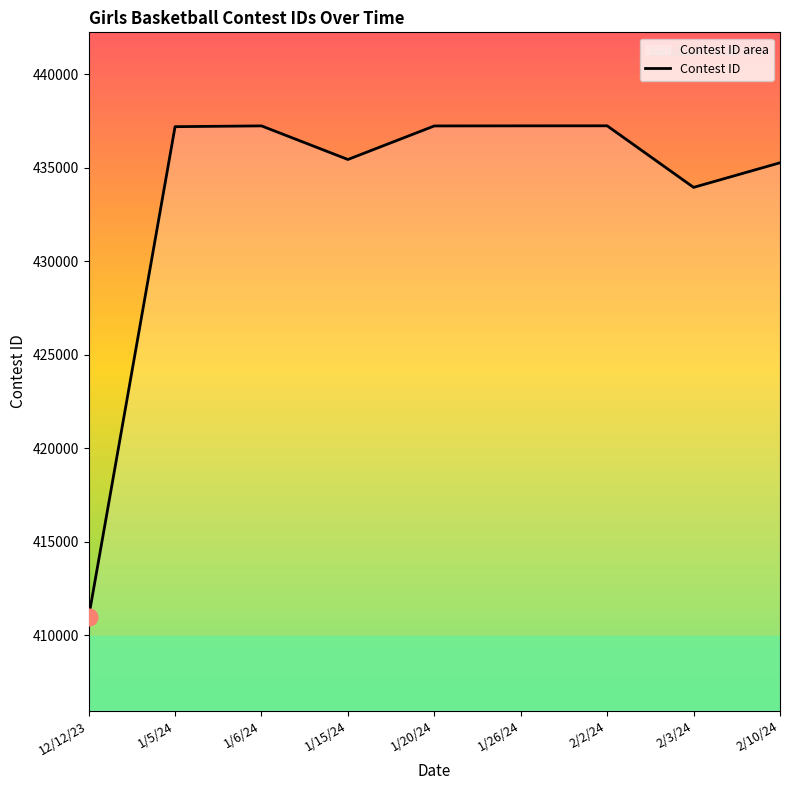

What is the sum of the values at 1/5/24 and 1/20/24?

874447